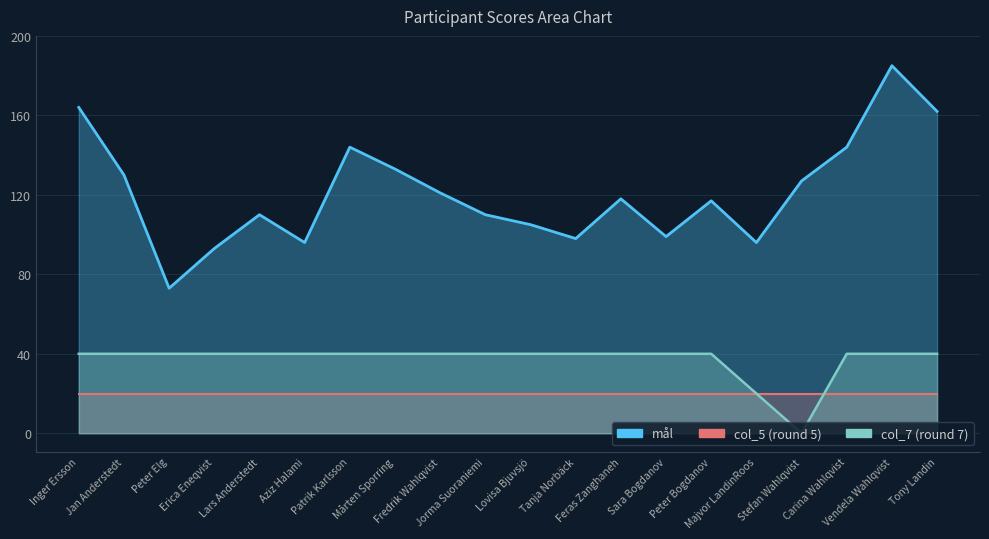

Is the value of mål at Majvor LandinRoos greater than the value of col_7 (round 7) at Vendela Wahlqvist?

Yes